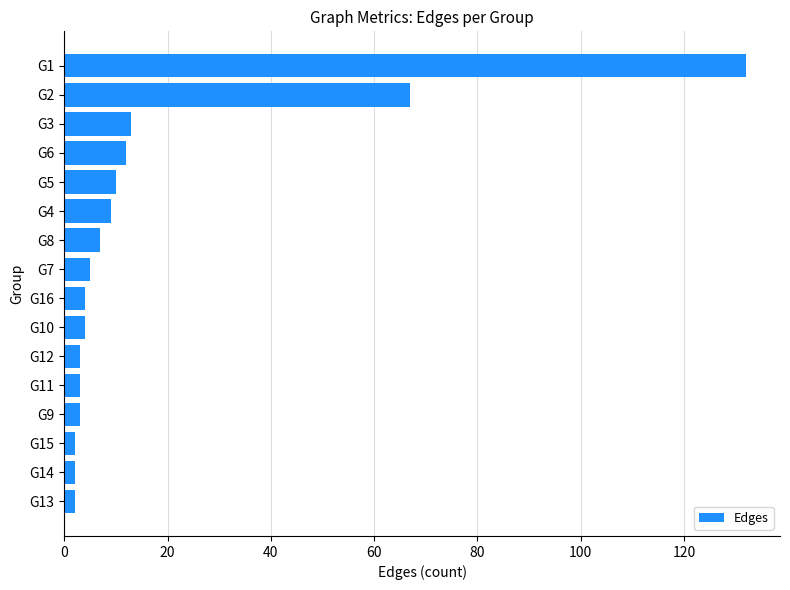

Reading bottom to top, list all the values displayed in this chart.

G13=2	G14=2	G15=2	G9=3	G11=3	G12=3	G10=4	G16=4	G7=5	G8=7	G4=9	G5=10	G6=12	G3=13	G2=67	G1=132